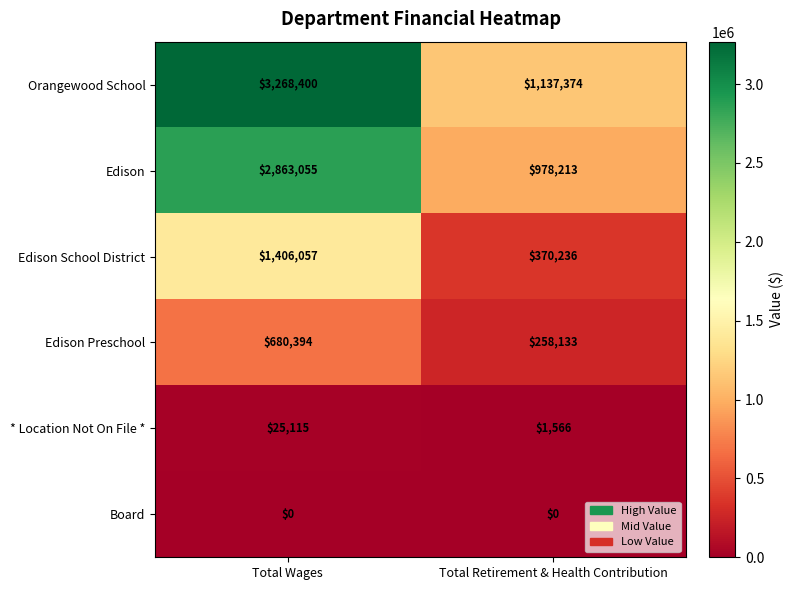

Reading left to right, extract all data points from this chart.

Orangewood School: Total Wages=3268400	Total Retirement & Health Contribution=1137374
Edison: Total Wages=2863055	Total Retirement & Health Contribution=978213
Edison School District: Total Wages=1406057	Total Retirement & Health Contribution=370236
Edison Preschool: Total Wages=680394	Total Retirement & Health Contribution=258133
* Location Not On File *: Total Wages=25115	Total Retirement & Health Contribution=1566
Board: Total Wages=0	Total Retirement & Health Contribution=0